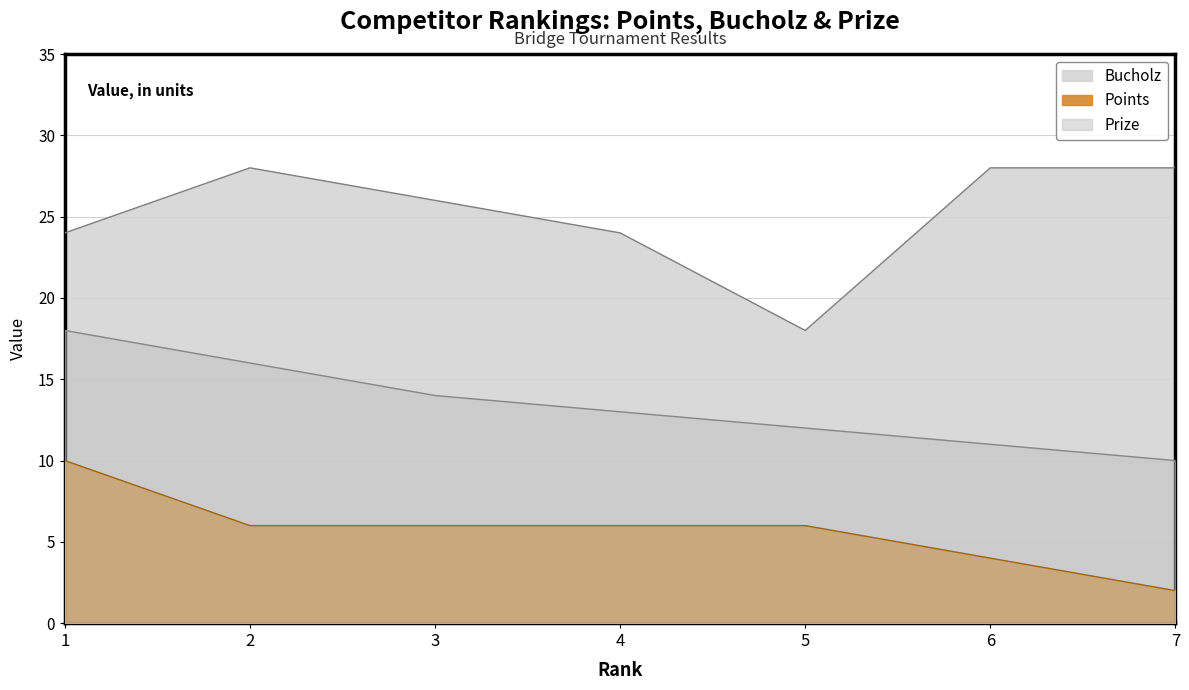

Reading left to right, transcribe all the data shown in this chart.

Bucholz: 1=24	2=28	3=26	4=24	5=18	6=28	7=28
Points: 1=10	2=6	3=6	4=6	5=6	6=4	7=2
Prize: 1=18	2=16	3=14	4=13	5=12	6=11	7=10